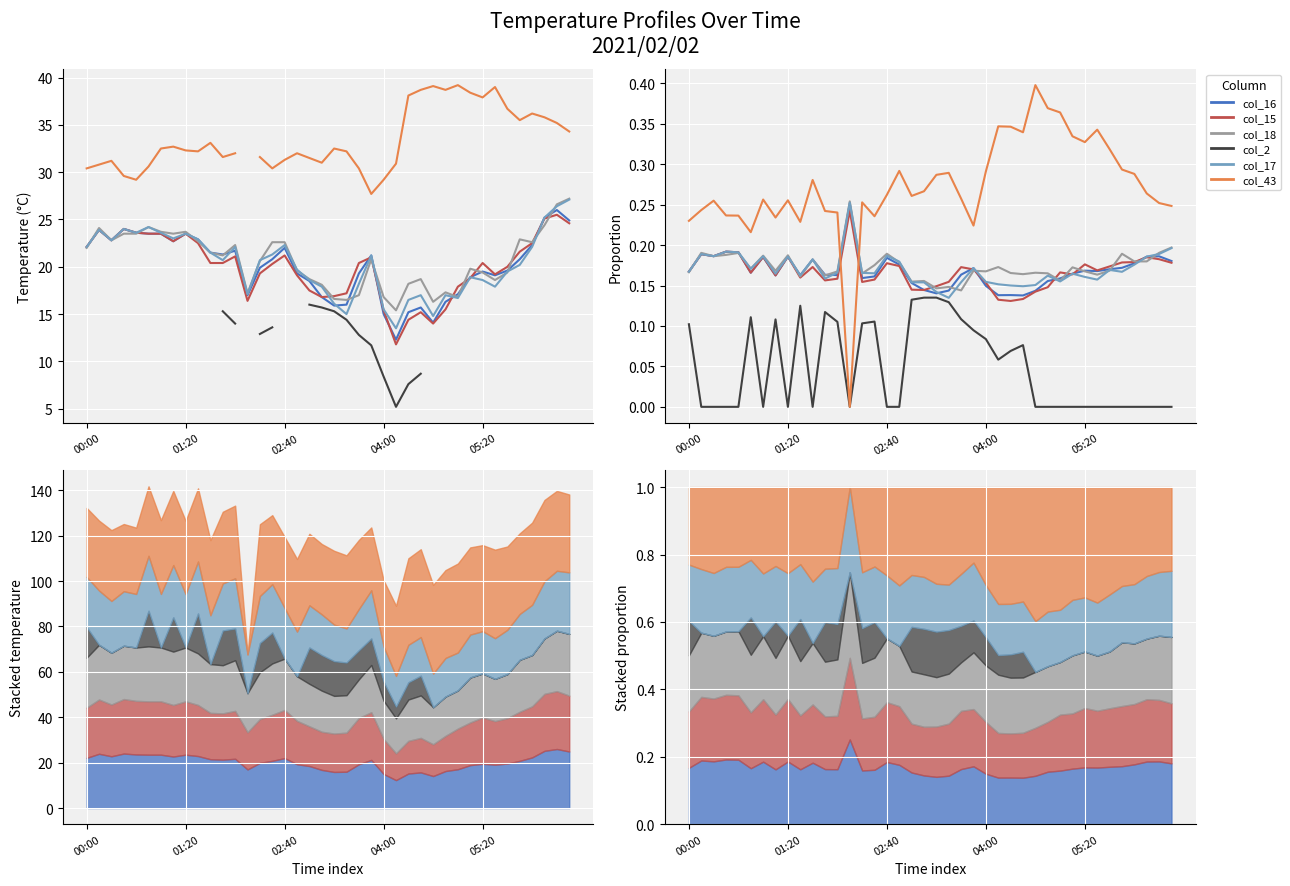

What is the total value across all series at 27?

1.0